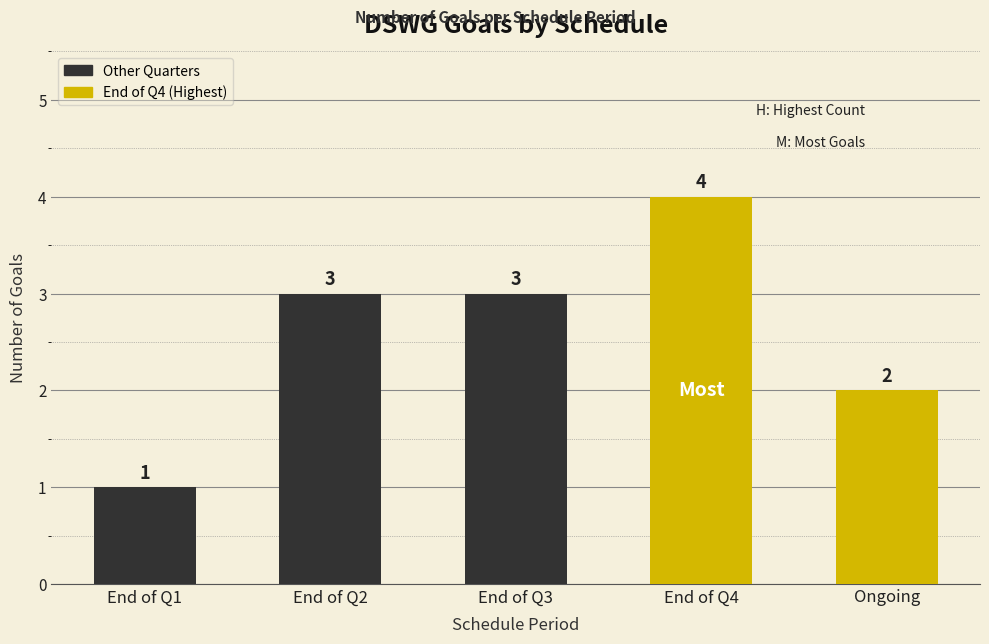

Reading left to right, extract all data points from this chart.

1	3	3	4	2